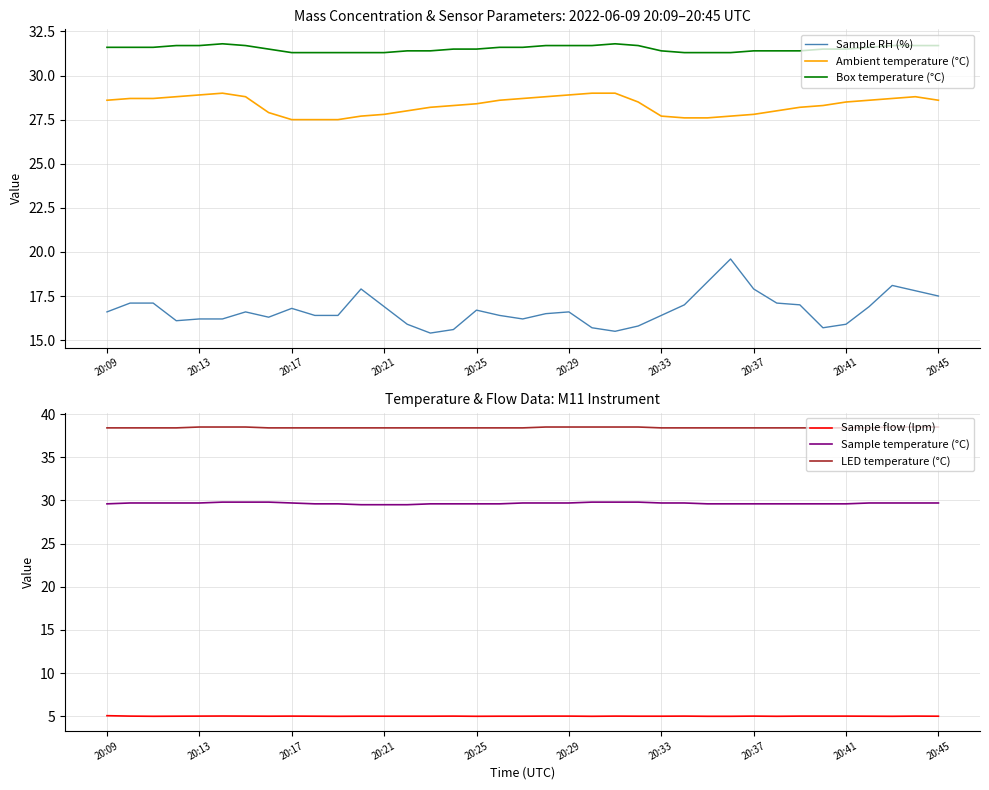

What is the minimum value shown in the chart?

5.0